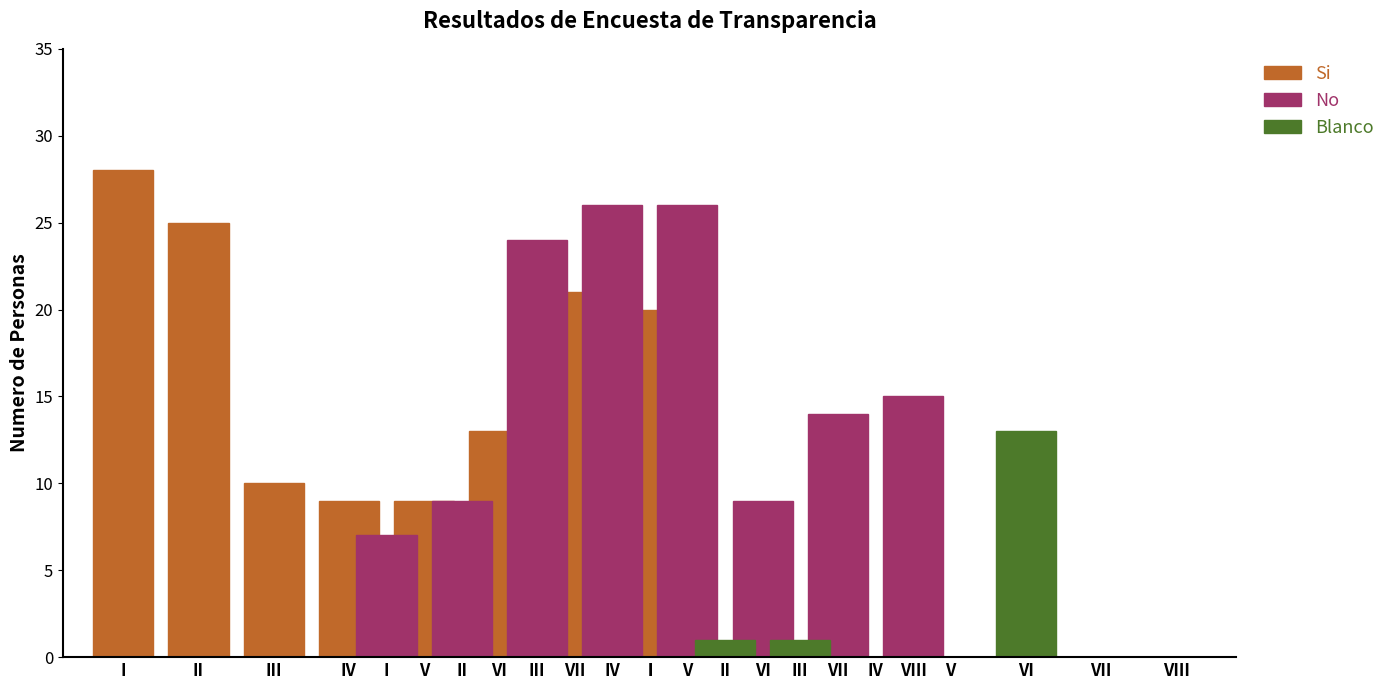

How many bars are there in total?

24